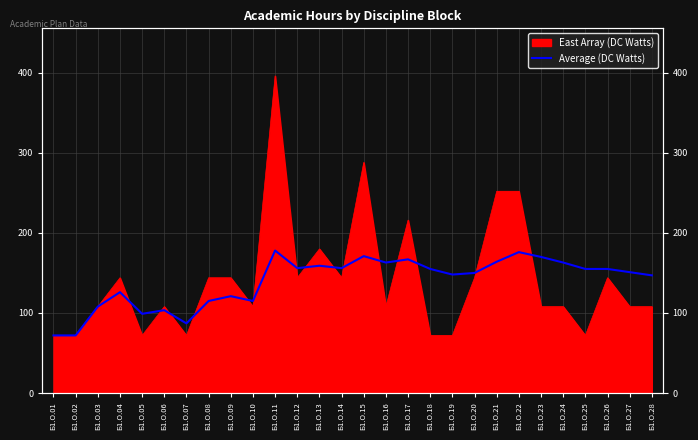

Count the number of categories in the chart.

28